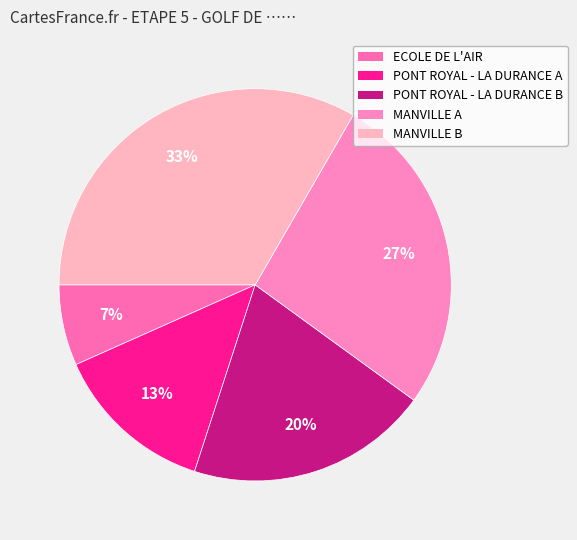

Count the number of slices in the pie.

5